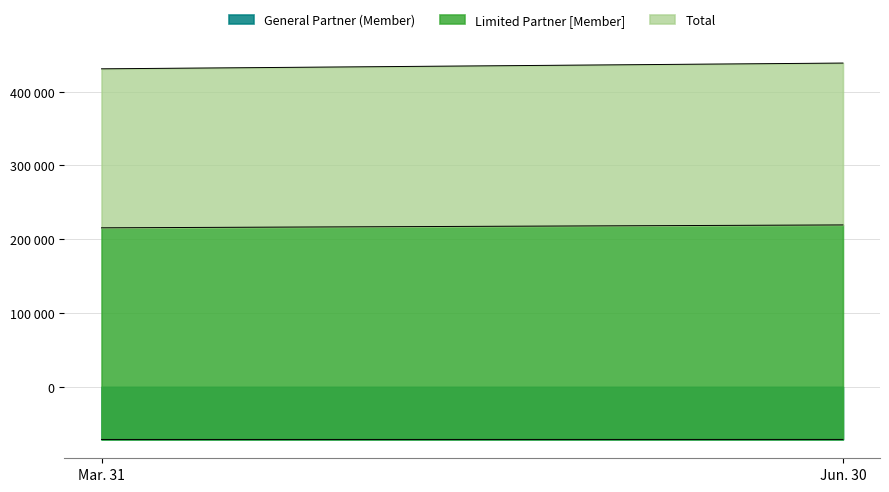

What is the approximate value of Total at Jun. 30?

219382